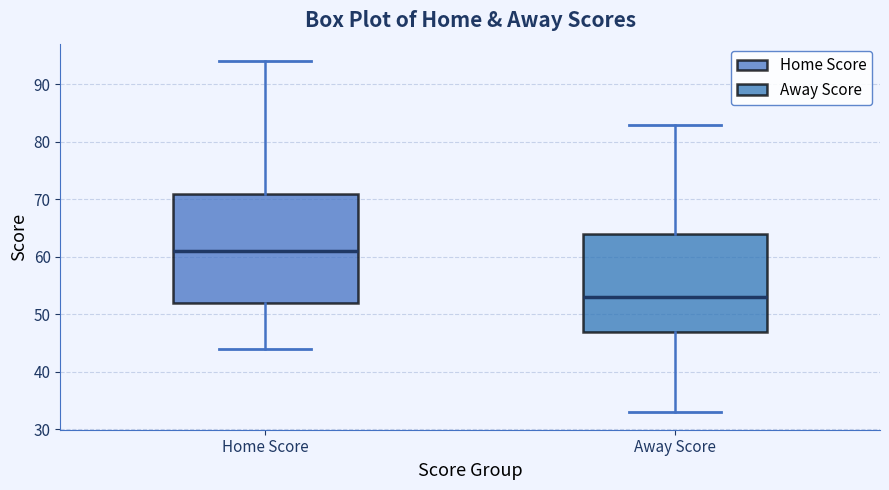

Reading left to right, transcribe this box plot: for each box, give where its median line is, the range the box spans, and where its two whiskers end, as read against the y-axis. The values are not printed on the chart, so give them approximately, as read against the axis.

Home Score: median 61, box 52 to 71, whiskers 44 to 94
Away Score: median 53, box 47 to 64, whiskers 33 to 83